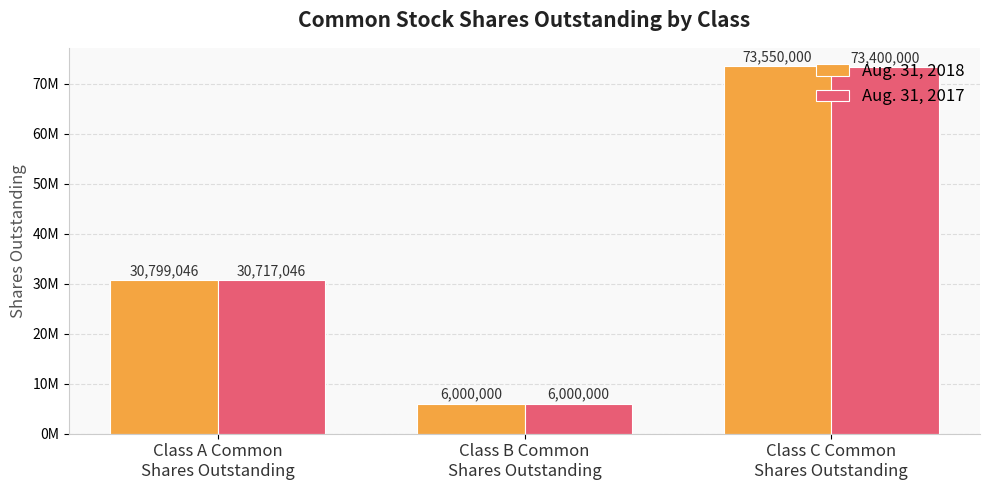

What is the value of the Aug. 31, 2017 bar at the 2nd from the left?

6000000